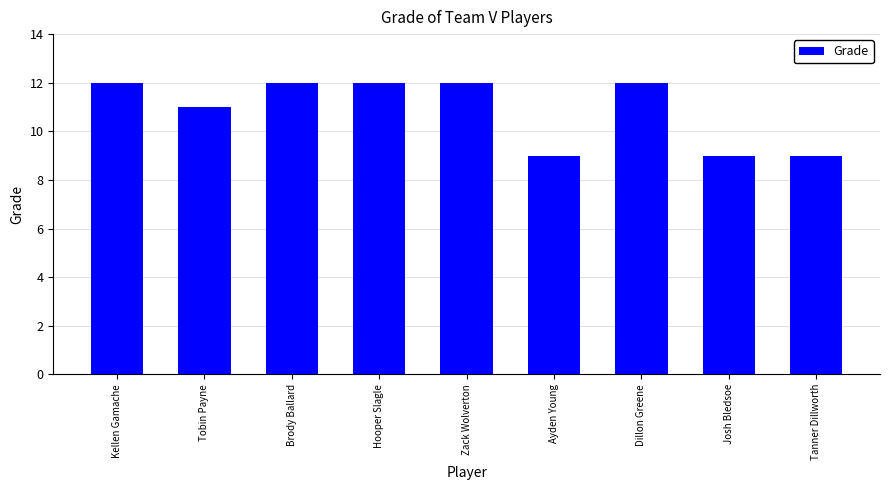

Does the chart contain any negative values?

No